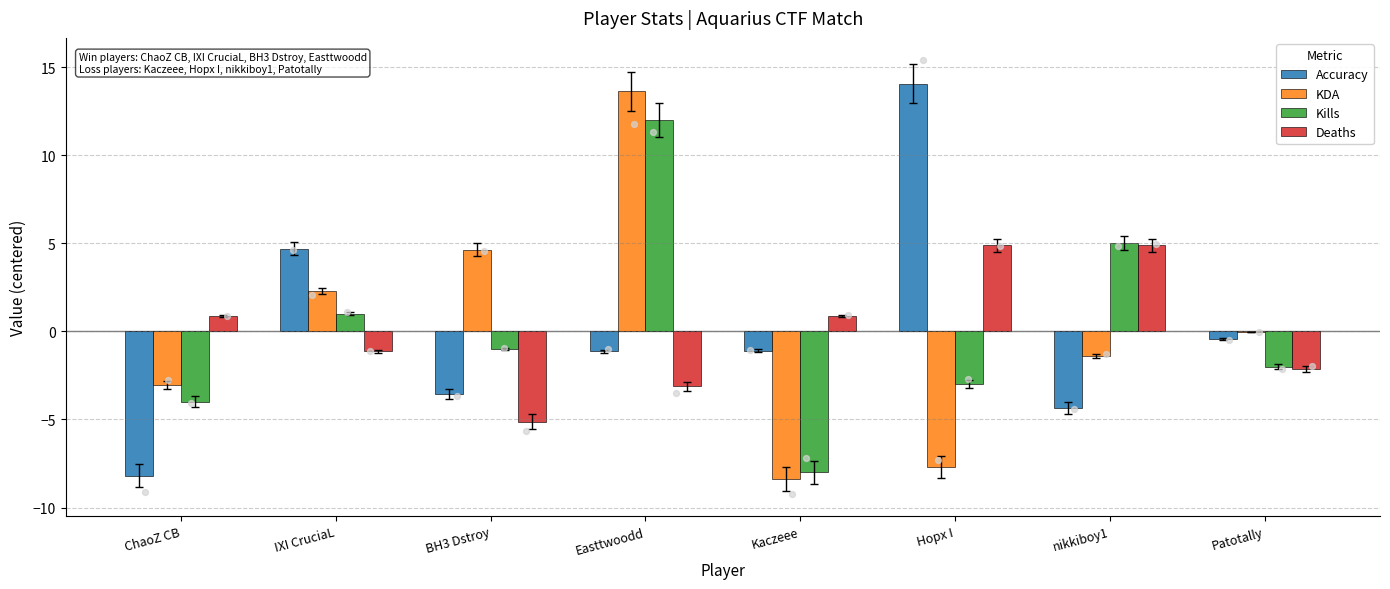

Is the value of Kills at IXI CruciaL greater than the value of Deaths at Patotally?

Yes